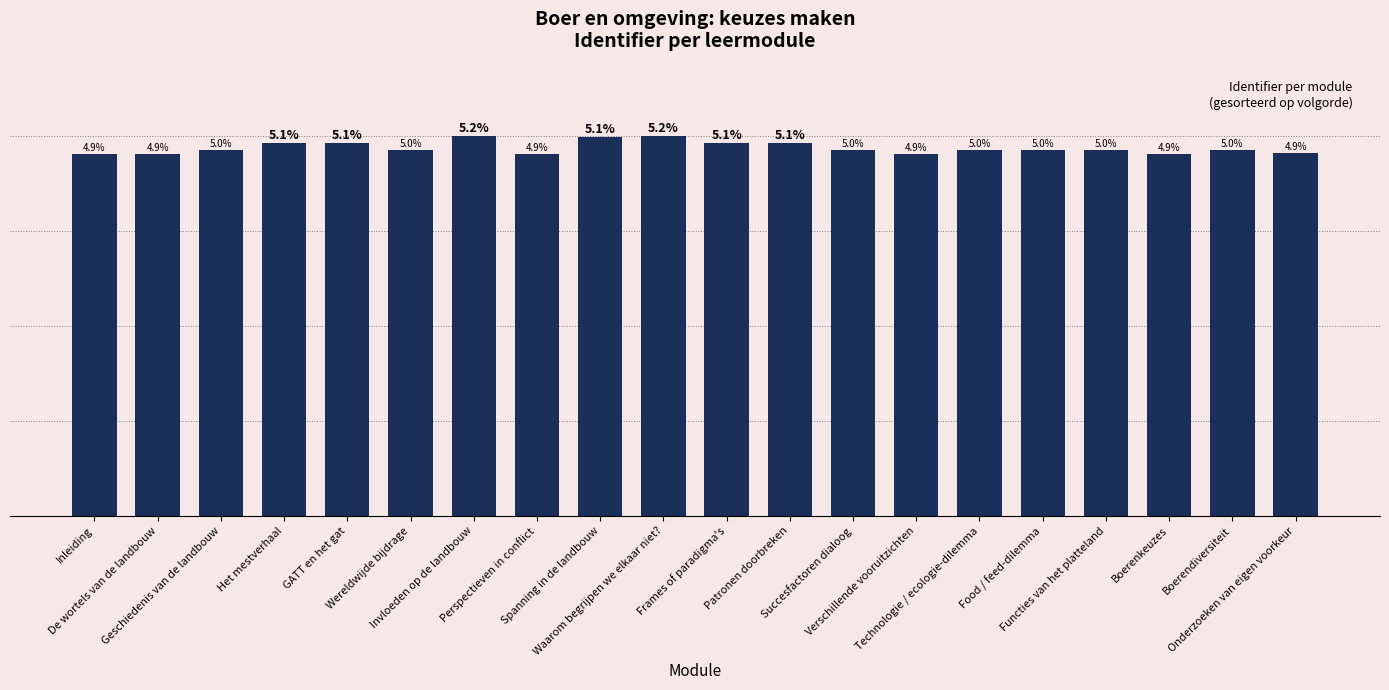

Reading left to right, what are all the values shown in this chart?

Inleiding=7382202	De wortels van de landbouw=7383541	Geschiedenis van de landbouw=7468526	Het mestverhaal=7607011	GATT en het gat=7606999	Wereldwijde bijdrage=7468263	Invloeden op de landbouw=7746773	Perspectieven in conflict=7383543	Spanning in de landbouw=7736506	Waarom begrijpen we elkaar niet?=7746938	Frames of paradigma's=7607066	Patronen doorbreken=7607040	Succesfactoren dialoog=7473591	Verschillende vooruitzichten=7383547	Technologie / ecologie-dilemma=7473585	Food / feed-dilemma=7473586	Functies van het platteland=7473587	Boerenkeuzes=7383546	Boerendiversiteit=7473583	Onderzoeken van eigen voorkeur=7399099